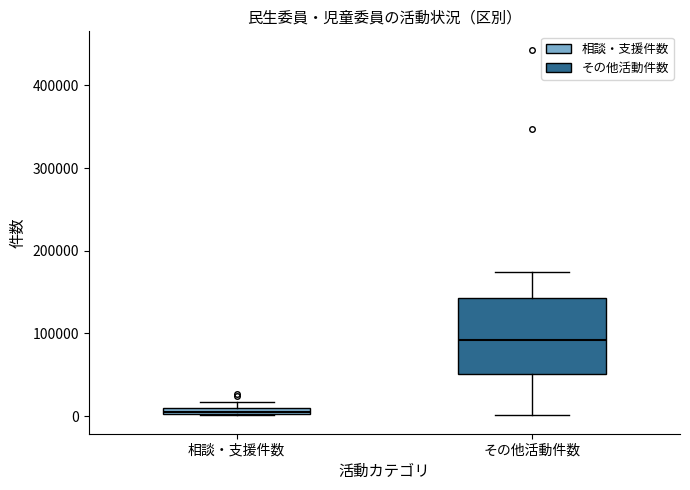

Which box's median line is the lowest?

相談・支援件数